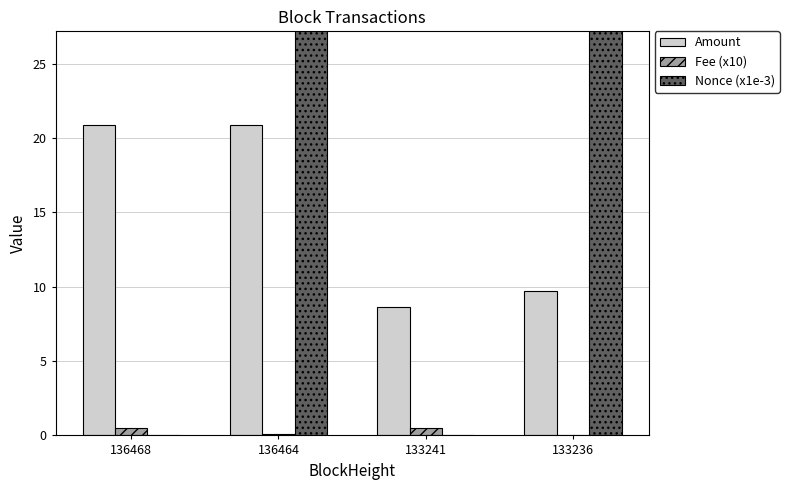

Which series changed the most between 136468 and 136464?

Nonce (x1e-3)